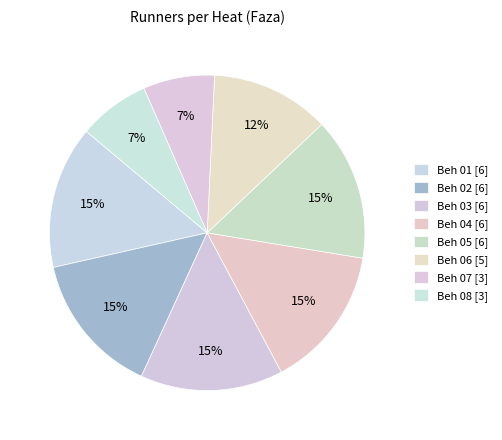

How many segments does this pie chart have?

8